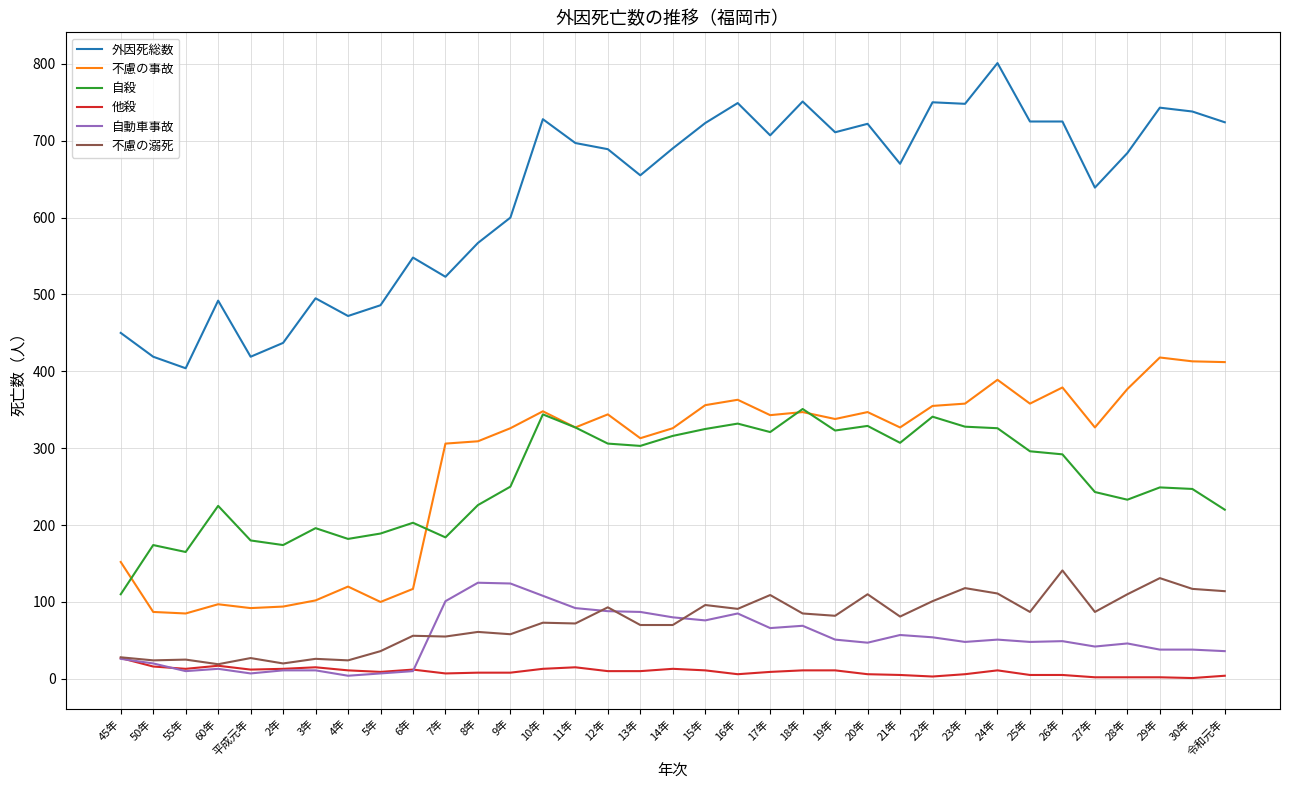

What position from the right is 18年?

14